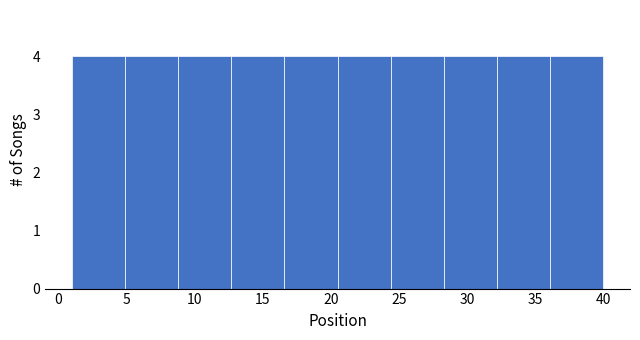

Reading left to right, transcribe this chart: for each bar, give the range it covers on the x-axis and its height. Neither the bar edges nor the heights are printed on the chart, so give them approximately, as read against the axes.

1.0 to 4.9: 4
4.9 to 8.8: 4
8.8 to 12.7: 4
12.7 to 16.6: 4
16.6 to 20.5: 4
20.5 to 24.4: 4
24.4 to 28.3: 4
28.3 to 32.2: 4
32.2 to 36.1: 4
36.1 to 40.0: 4